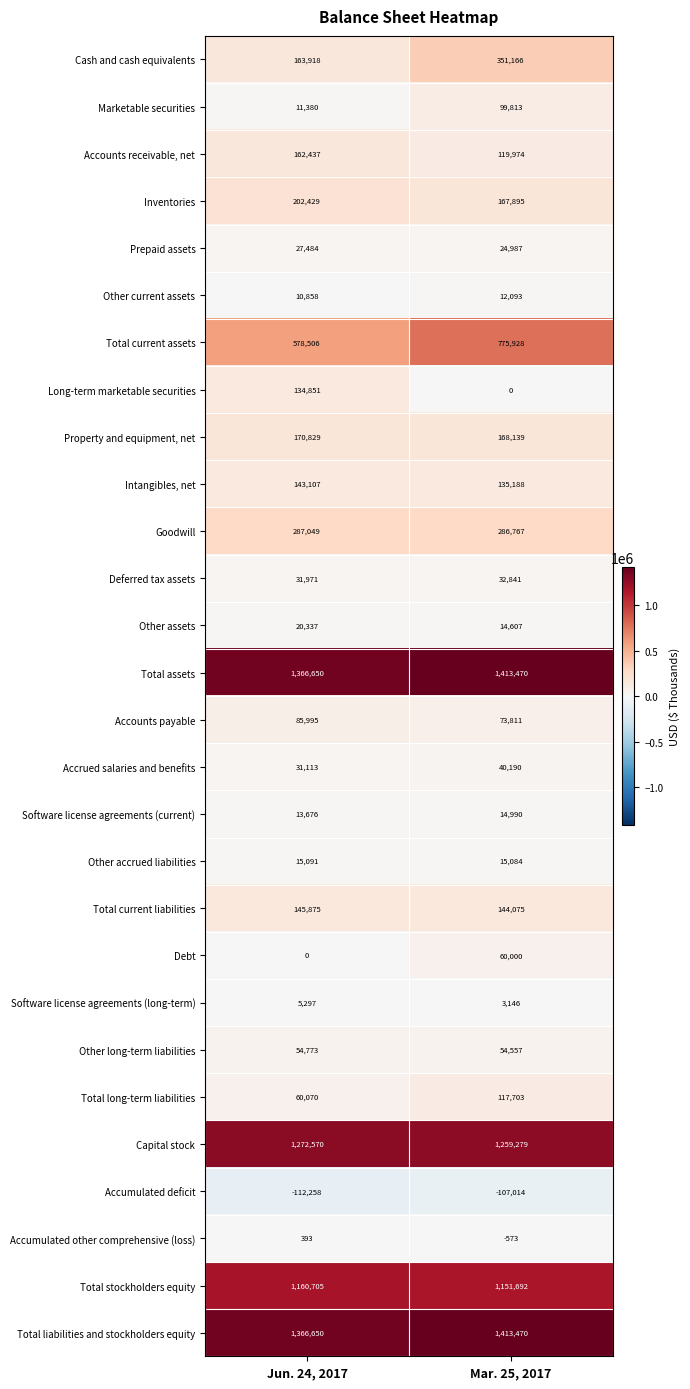

Rank the categories by Capital stock value from highest to lowest.

Jun. 24, 2017, Mar. 25, 2017